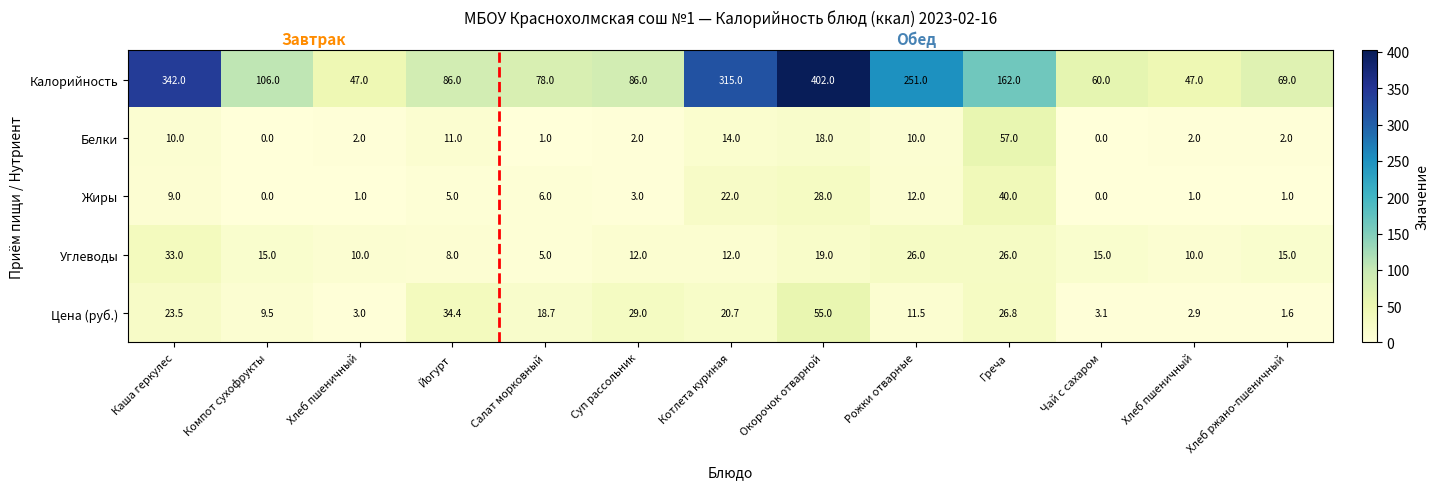

How many data points in Жиры are less than 5?

6